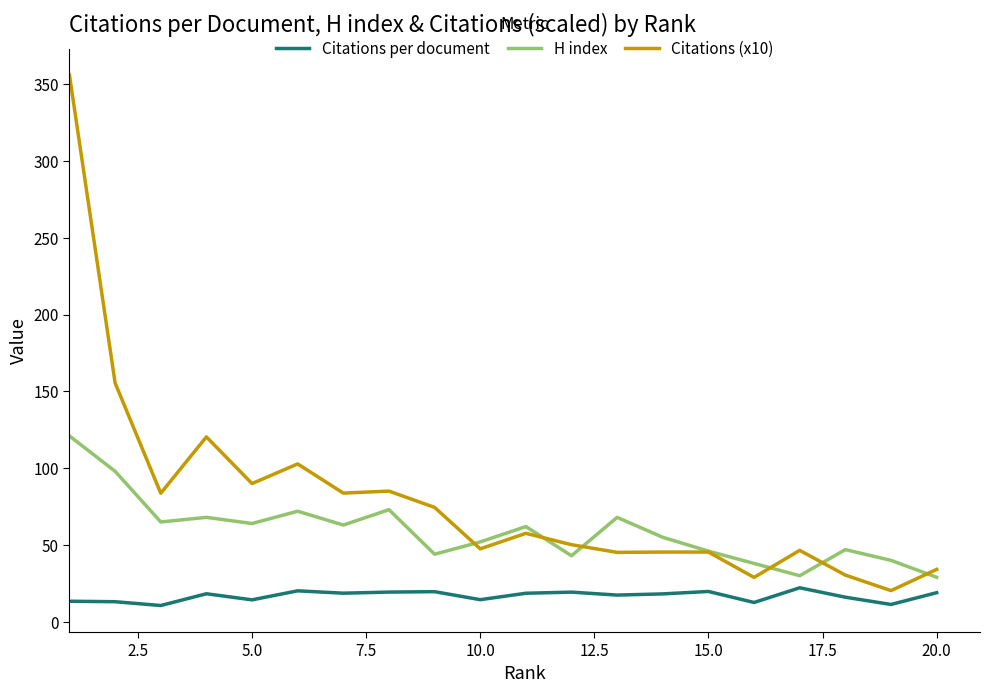

What are all the series names shown in the legend?

Citations per document, H index, Citations (x10)